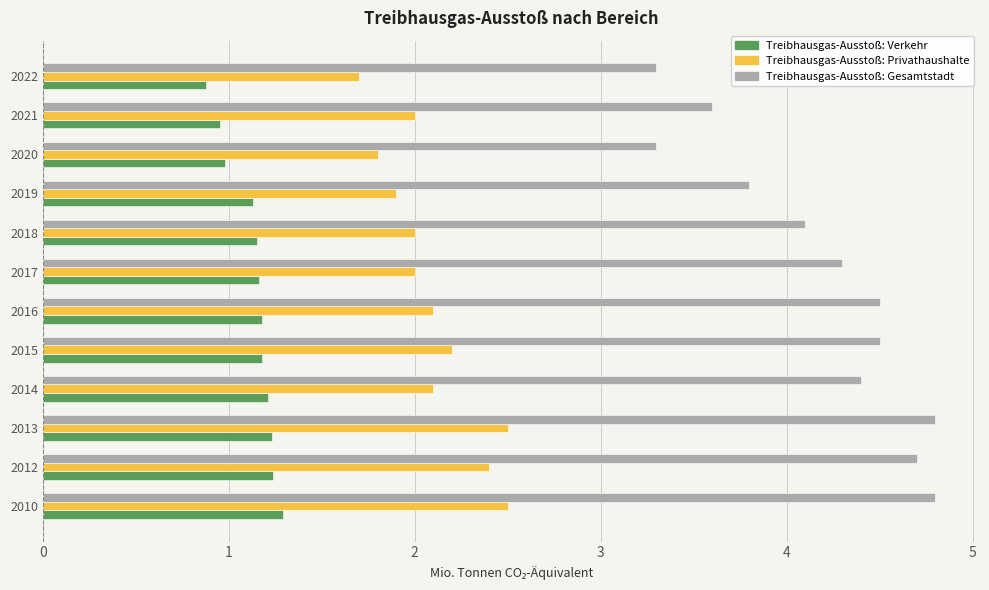

At how many categories does at least one series exceed 2?

12